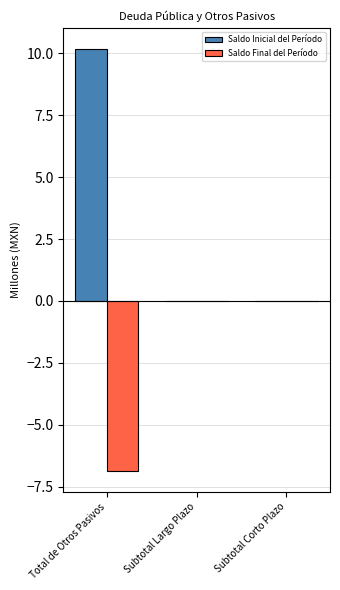

The Saldo Inicial del Período series shows -4.4 at Subtotal Largo Plazo. True or false?

False